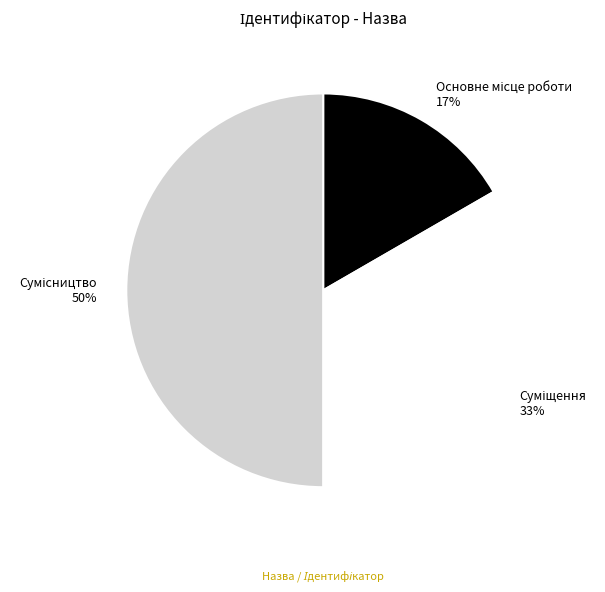

To the nearest percent, what is the difference between the largest and smallest slice percentages?

33%